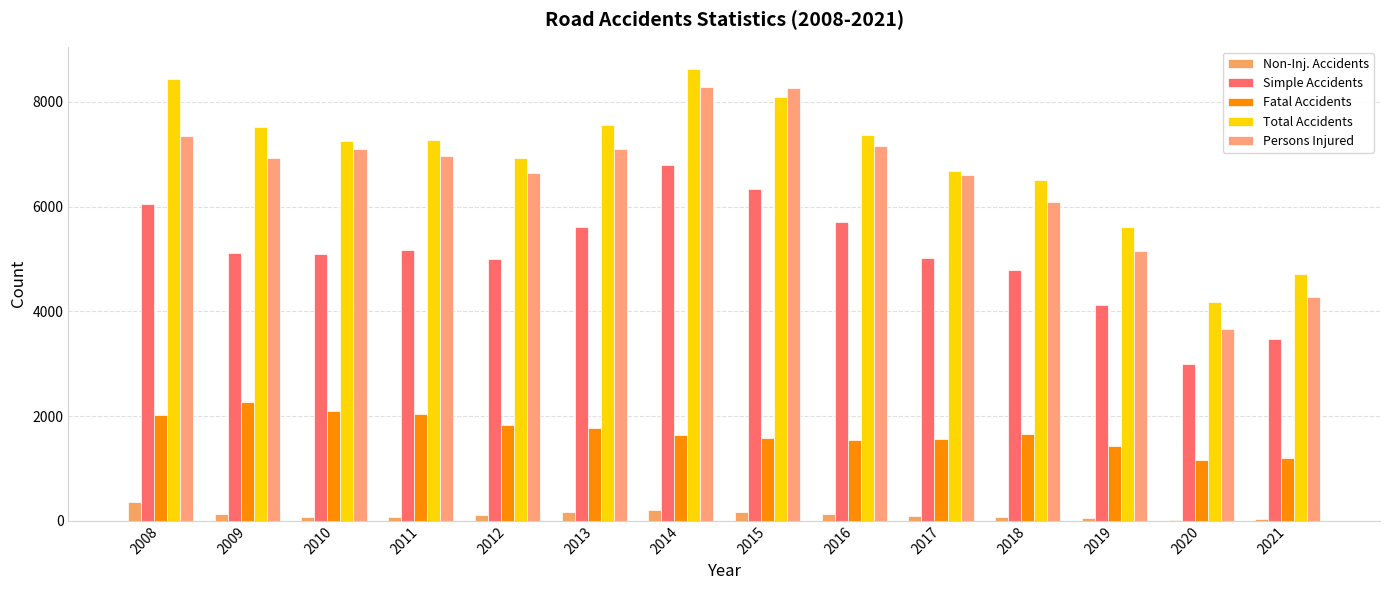

Are the bars grouped side by side (vs. stacked)?

Yes